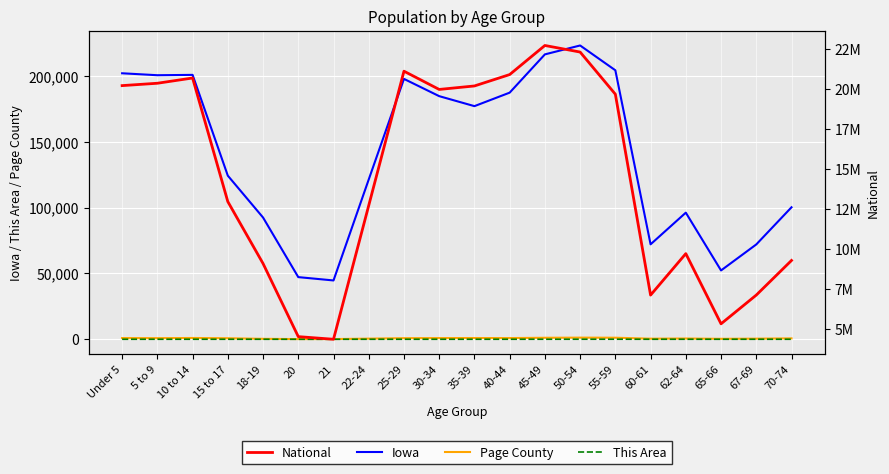

Is this an area chart (filled region under the line)?

No